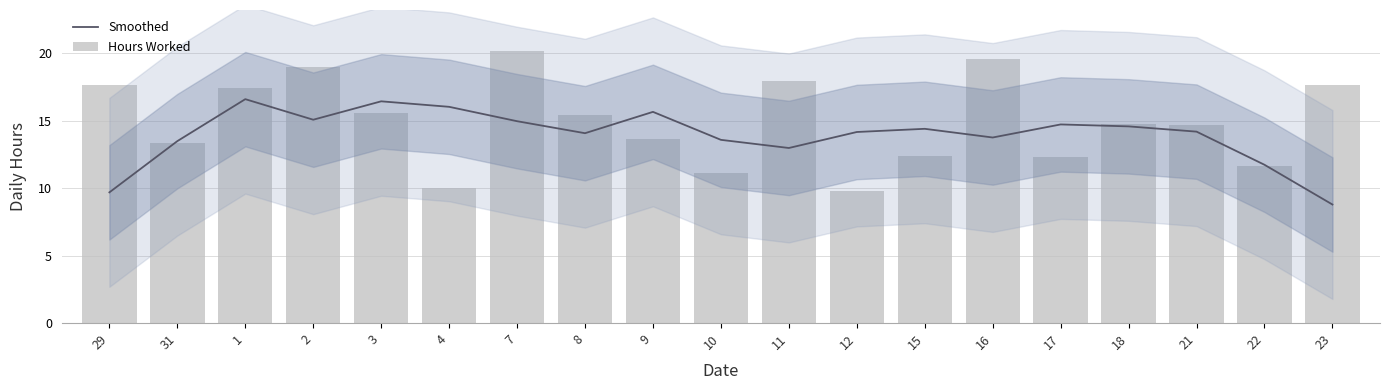

Reading left to right, transcribe all the data shown in this chart.

Smoothed: 29=9.7	31=13.5	1=16.6	2=15.1	3=16.4	4=16.0	7=15.0	8=14.1	9=15.7	10=13.6	11=13.0	12=14.2	15=14.4	16=13.8	17=14.7	18=14.6	21=14.2	22=11.7	23=8.8
Hours Worked: 29=17.7	31=13.4	1=17.4	2=19.0	3=15.6	4=10.0	7=20.2	8=15.4	9=13.7	10=11.1	11=17.9	12=9.8	15=12.4	16=19.6	17=12.3	18=14.7	21=14.7	22=11.7	23=17.6